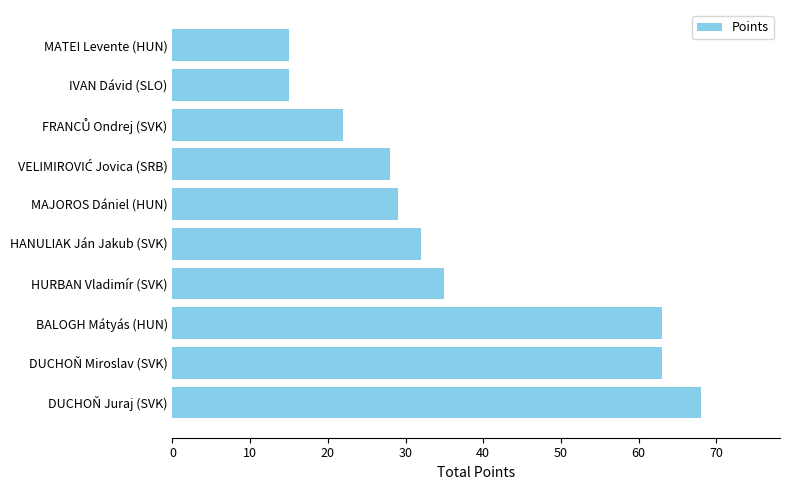

The chart shows a value of 32 at HANULIAK Ján Jakub (SVK). True or false?

True